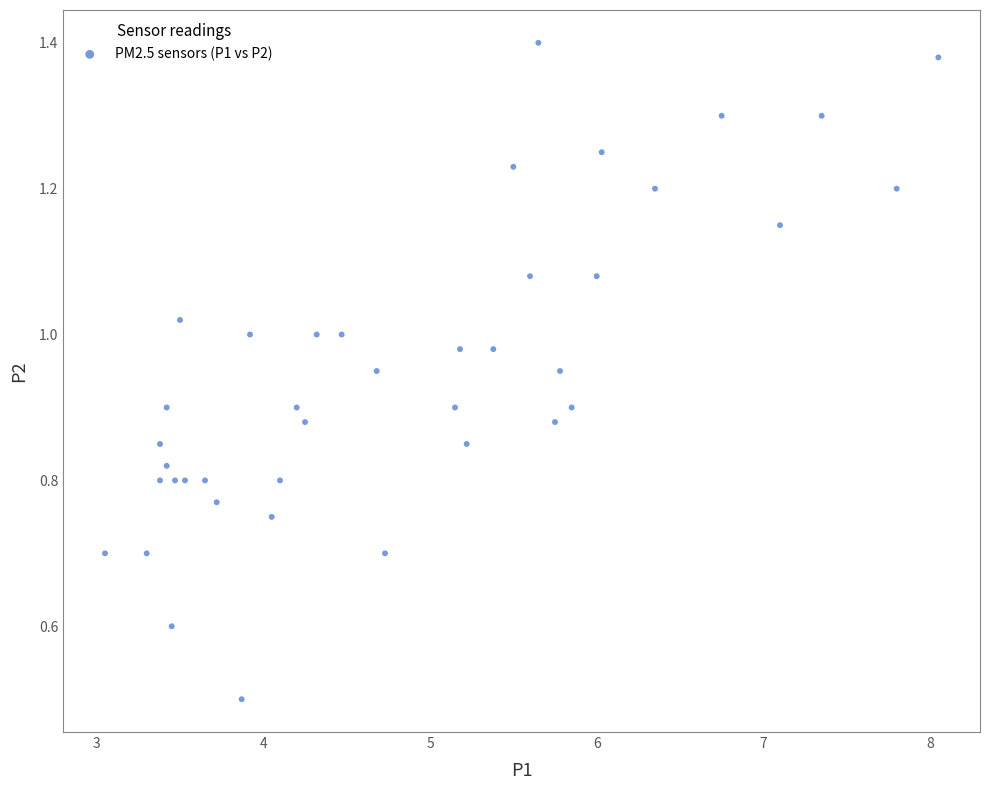

What Y value in the scatter plot is closest to 0?

0.5